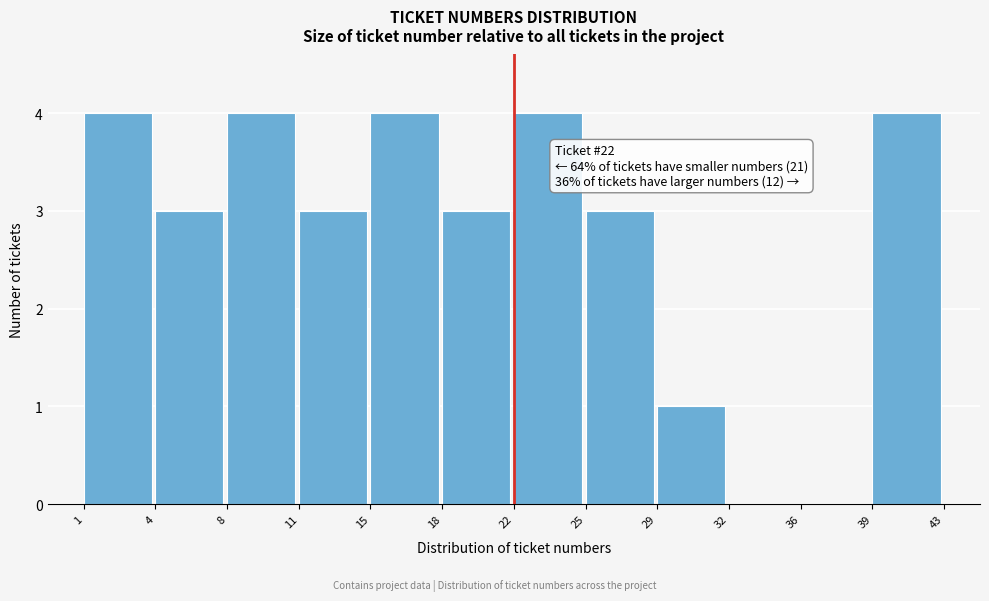

Reading left to right, extract all data points from this chart.

1=4	4=3	8=4	11=3	15=4	18=3	22=4	25=3	29=1	32=0	36=0	39=4